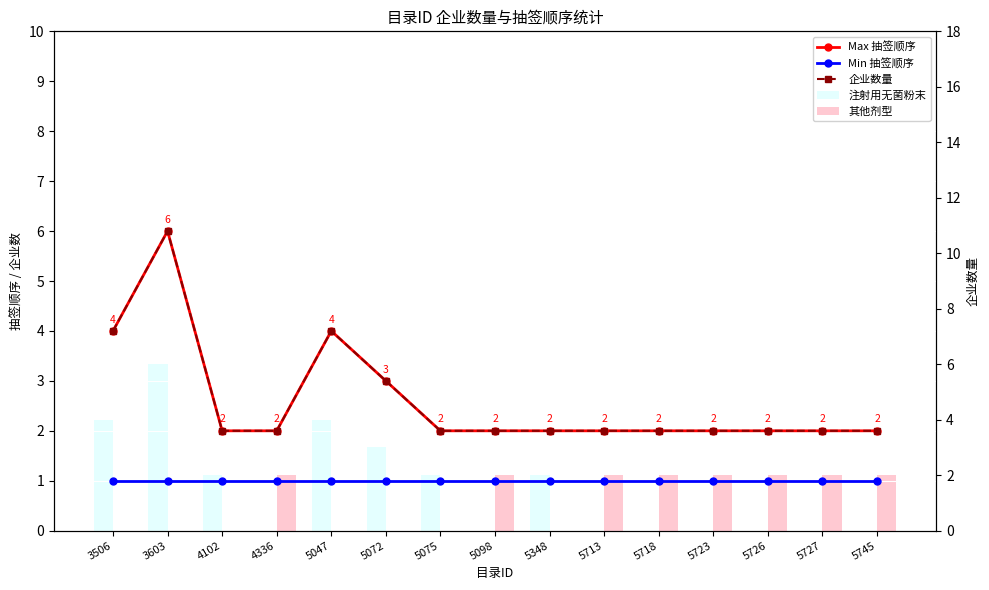

Reading right to left, list all the values displayed in this chart.

Max 抽签顺序: 2	2	2	2	2	2	2	2	2	3	4	2	2	6	4
Min 抽签顺序: 1	1	1	1	1	1	1	1	1	1	1	1	1	1	1
企业数量: 2	2	2	2	2	2	2	2	2	3	4	2	2	6	4
注射用无菌粉末: 0	0	0	0	0	0	2	0	2	3	4	0	2	6	4
其他剂型: 2	2	2	2	2	2	0	2	0	0	0	2	0	0	0